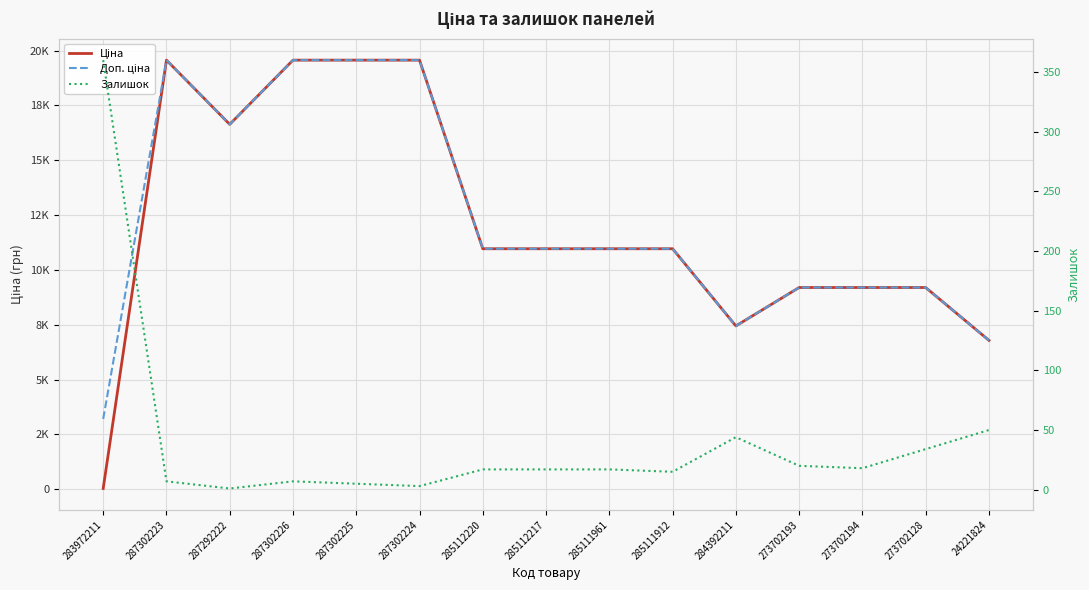

Which series has the widest spread of values?

Ціна